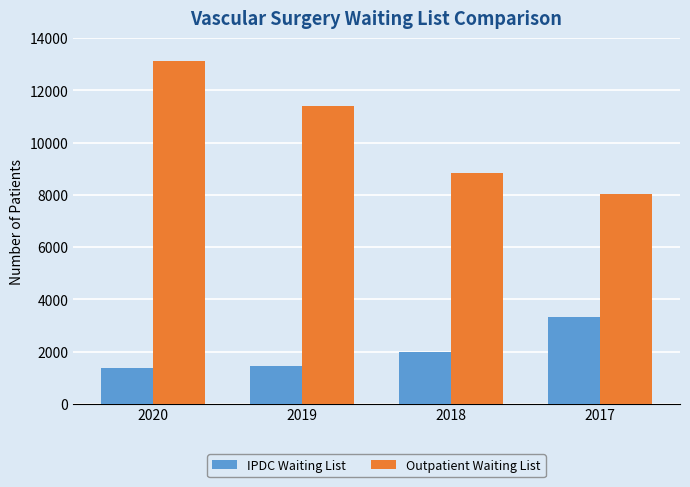

Which series has the widest spread of values?

Outpatient Waiting List